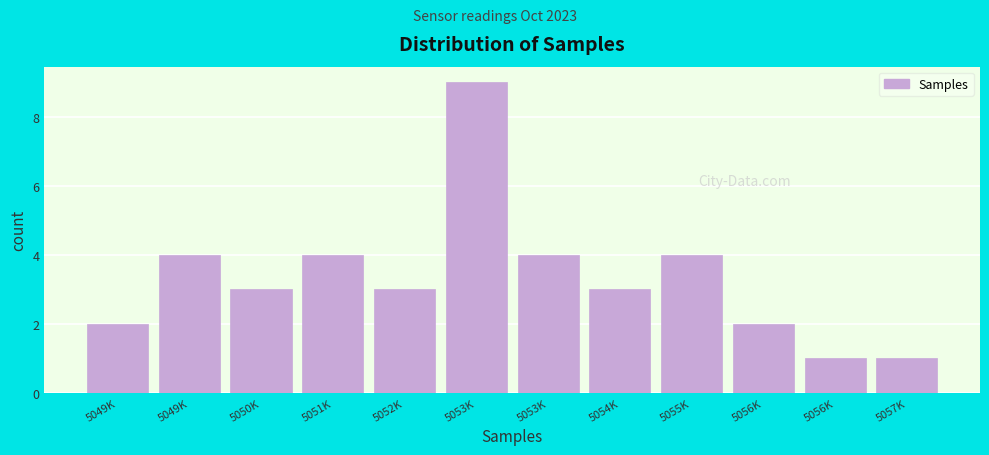

How many categories are shown in the chart?

12